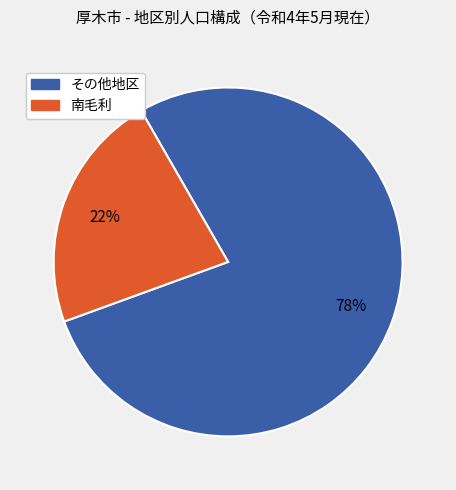

To the nearest percent, what is the average slice percentage?

50%